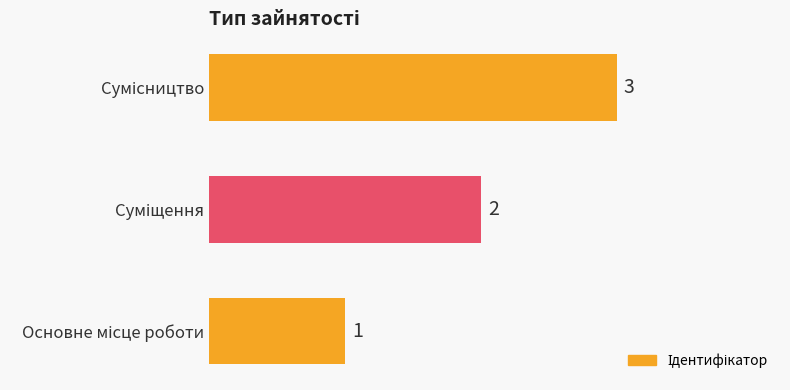

What is the greatest value displayed?

3